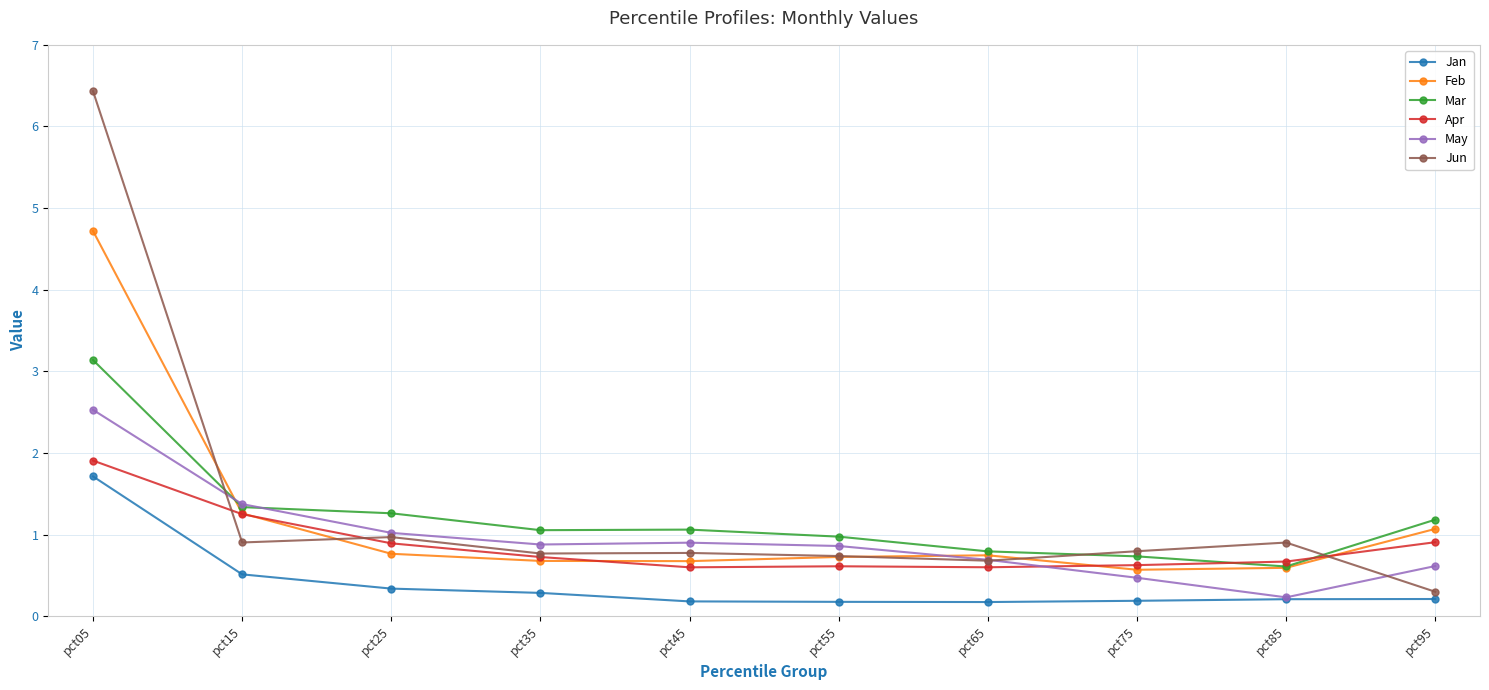

What is the value of the May point at the 3rd from the left?

1.0